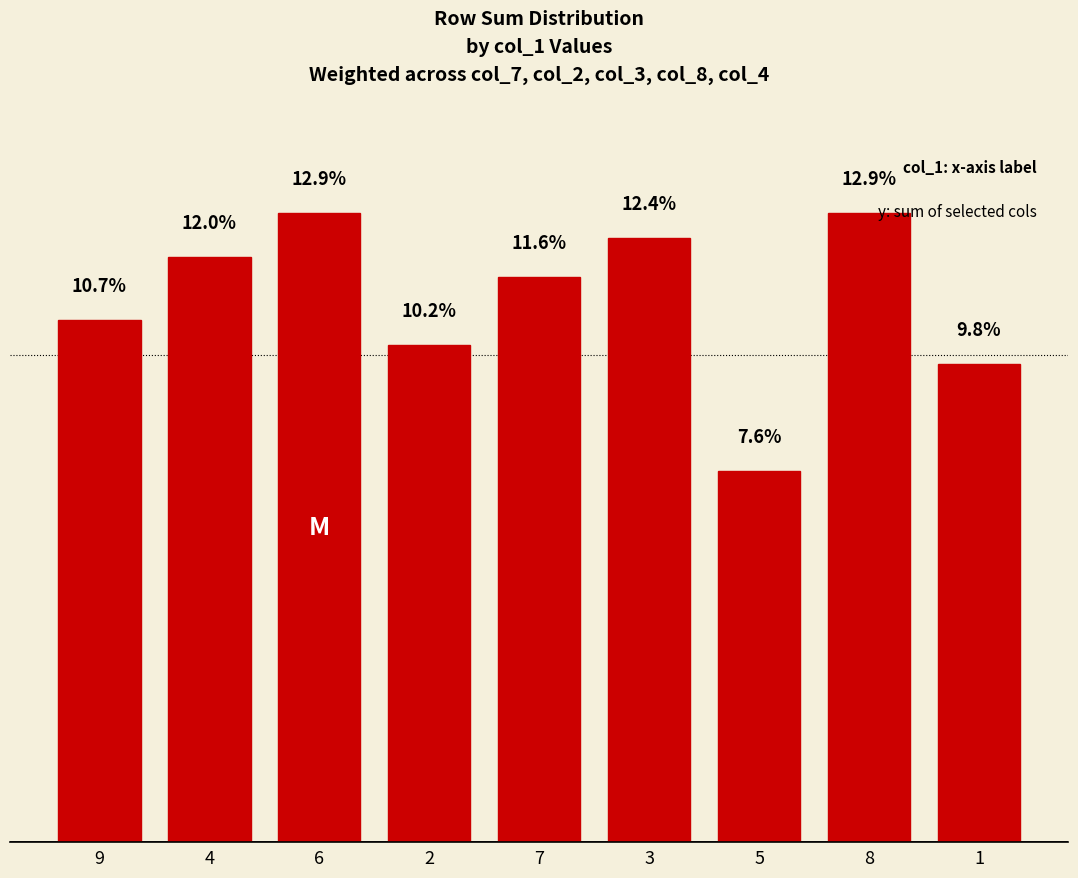

Which category has the highest value across all series?

6